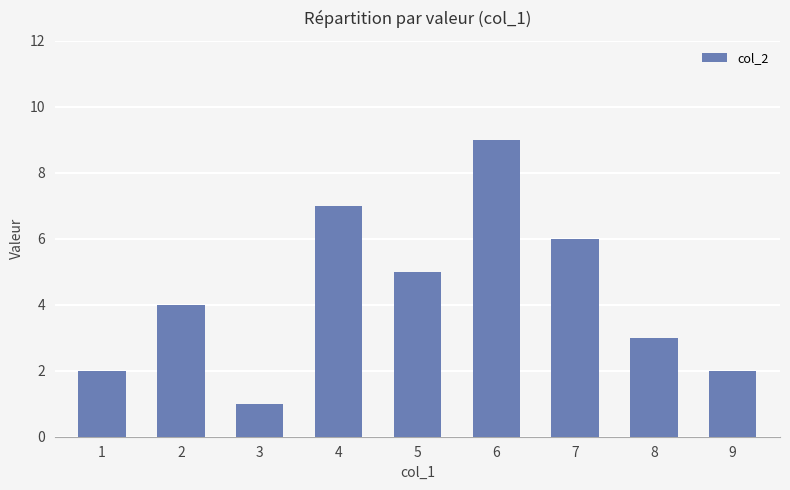

At which label is the value closest to 5?

5